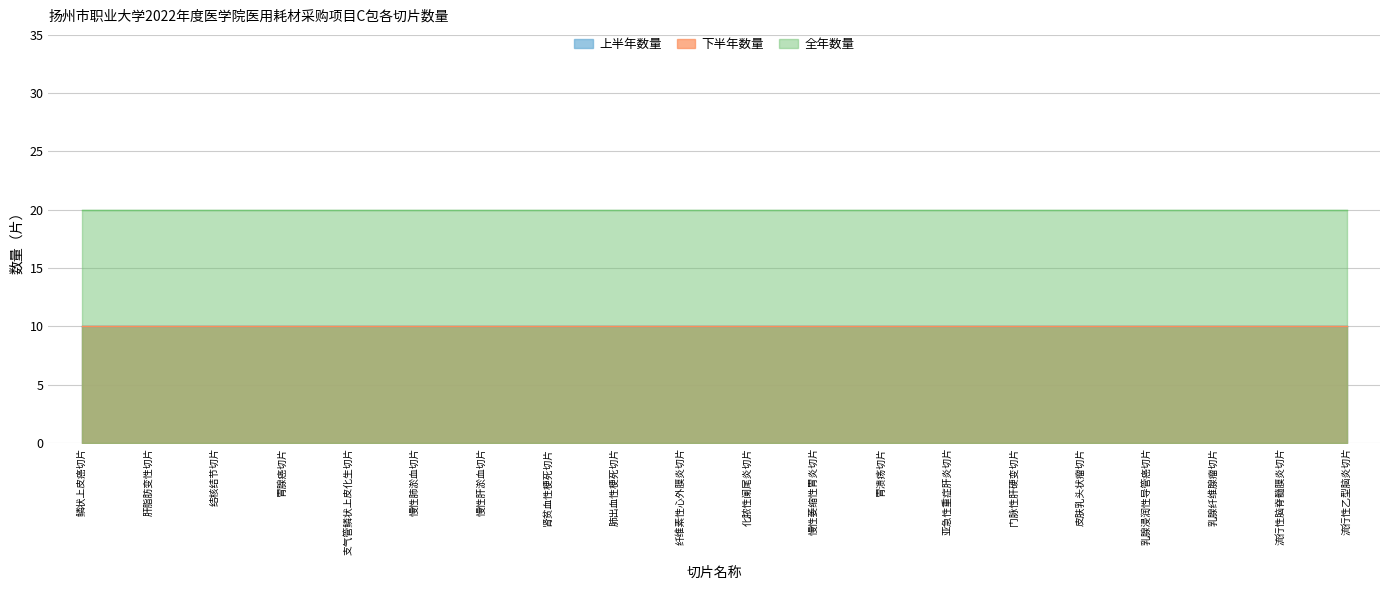

What is the greatest value displayed?

20